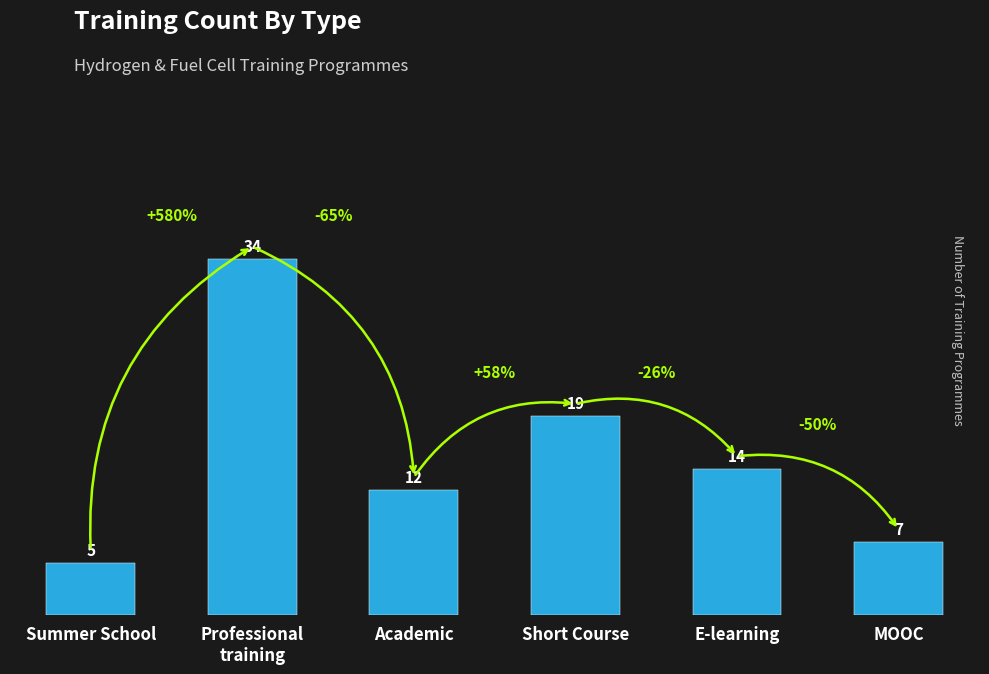

What is the change in value from Academic to E-learning?

+2